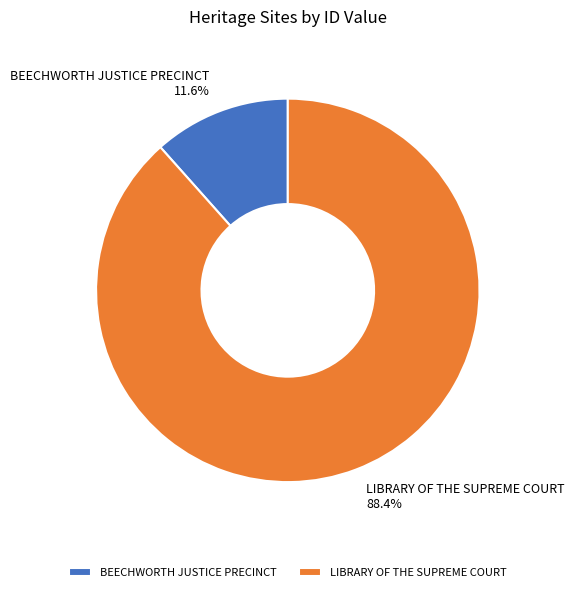

Between BEECHWORTH JUSTICE PRECINCT and LIBRARY OF THE SUPREME COURT, which is larger?

LIBRARY OF THE SUPREME COURT